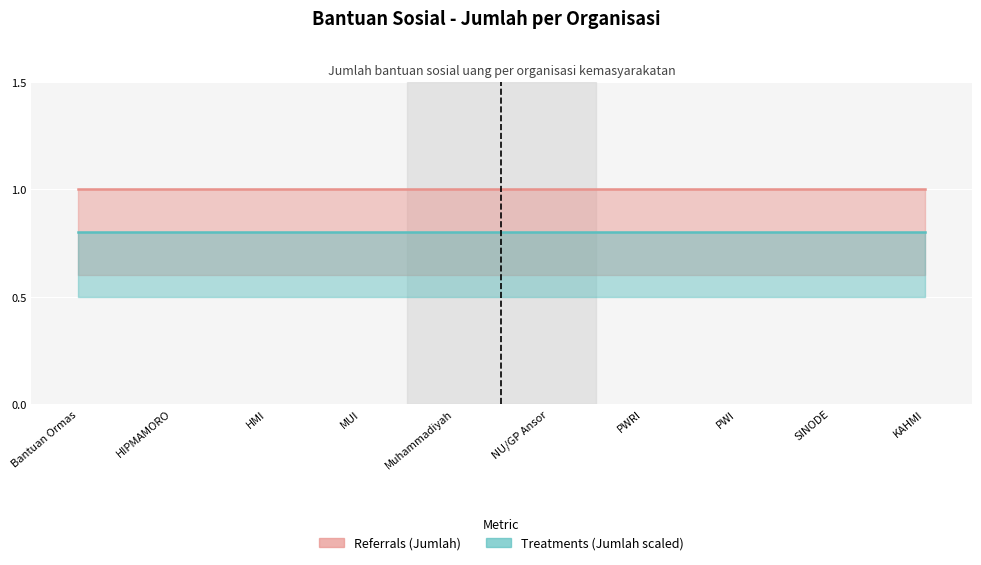

What is the sum of the Treatments (Jumlah scaled) values at Muhammadiyah and Bantuan Ormas?

1.6